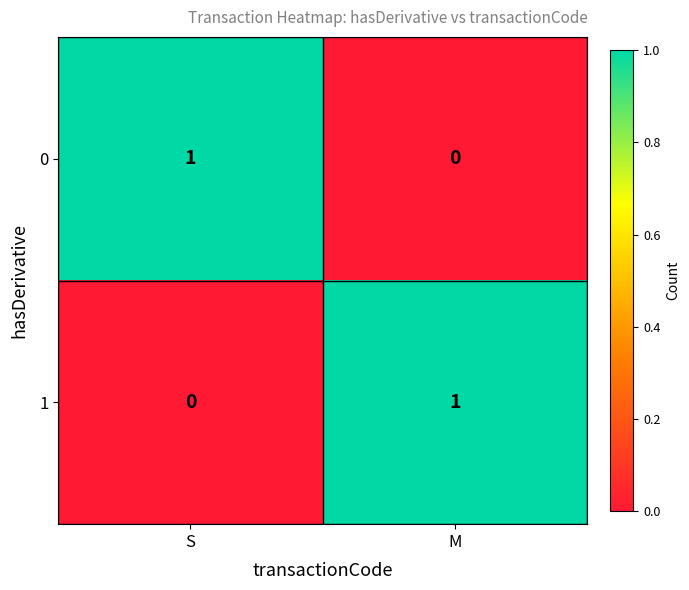

At S, list the series in order from largest to smallest.

0, 1